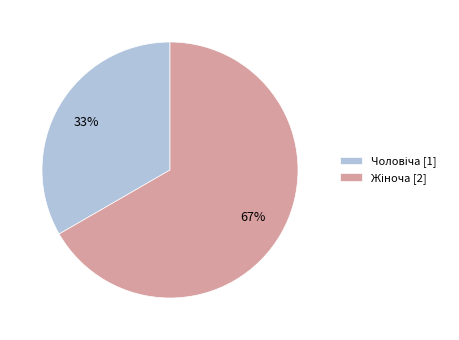

To the nearest percent, what is the average slice percentage?

50%